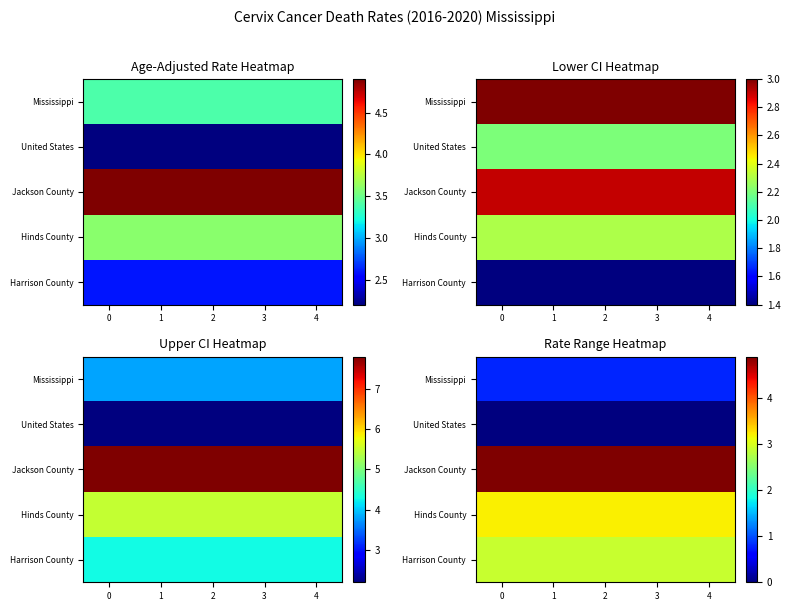

The value of Mississippi at 1 is 0.5. True or false?

False